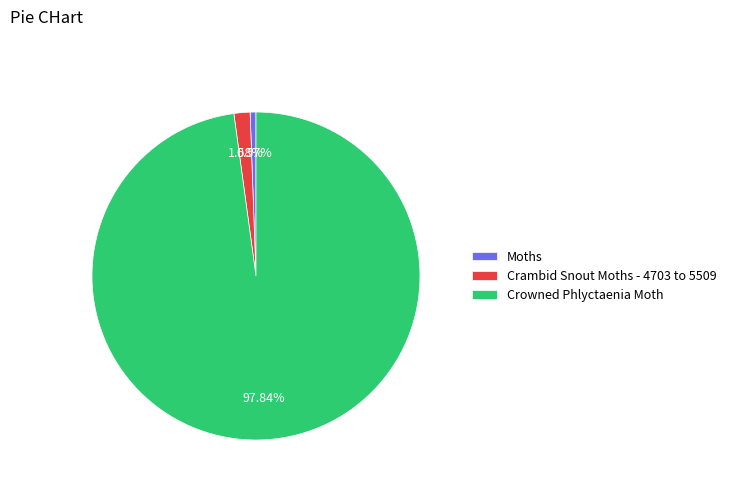

True or false: Crambid Snout Moths - 4703 to 5509 accounts for 2% of the total.

True